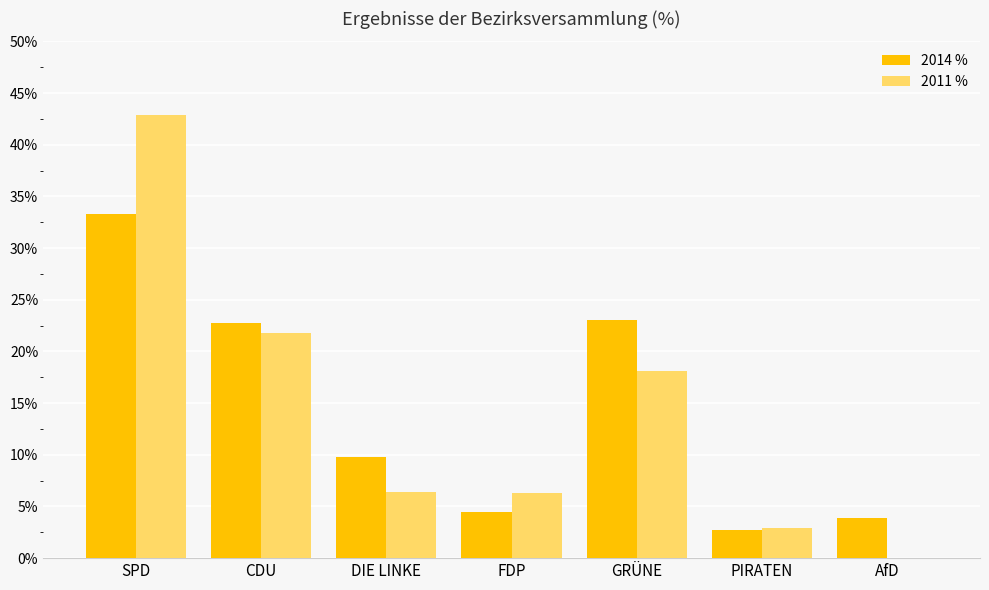

The value of 2011 % at GRÜNE is 29.6. True or false?

False